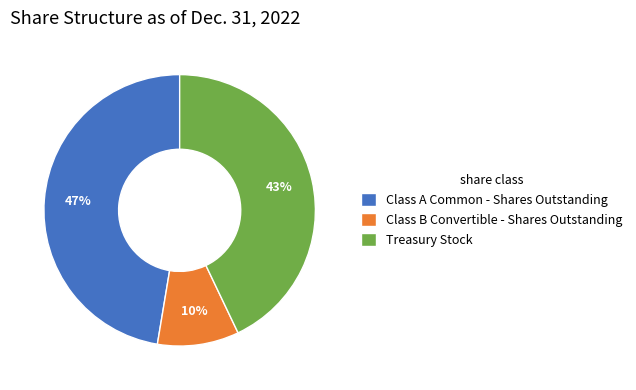

How many slices are in this pie chart?

3